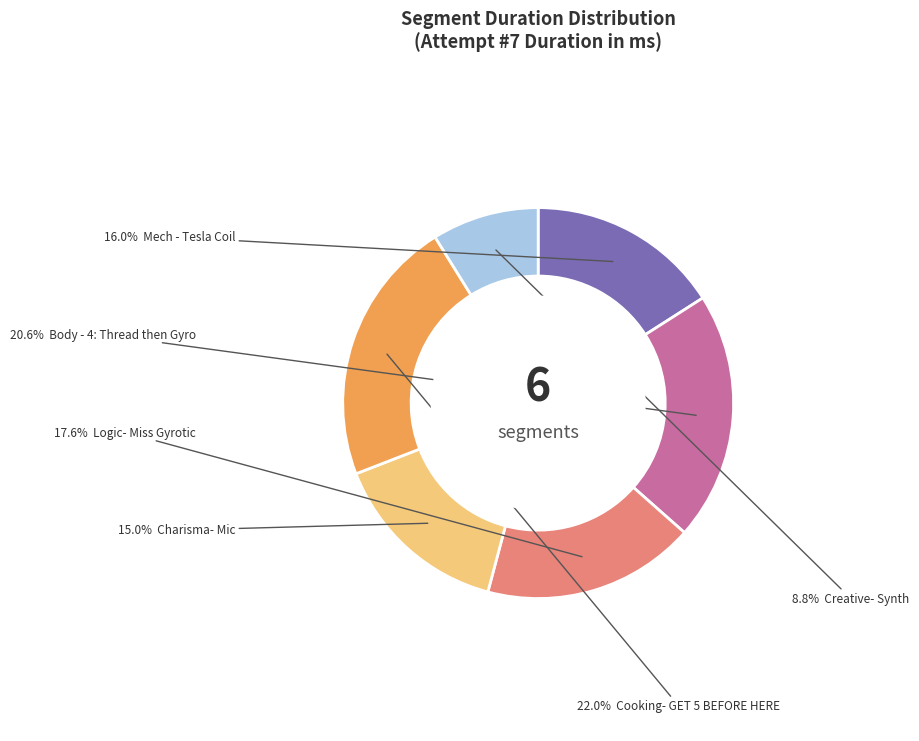

Does any single category account for the majority?

No